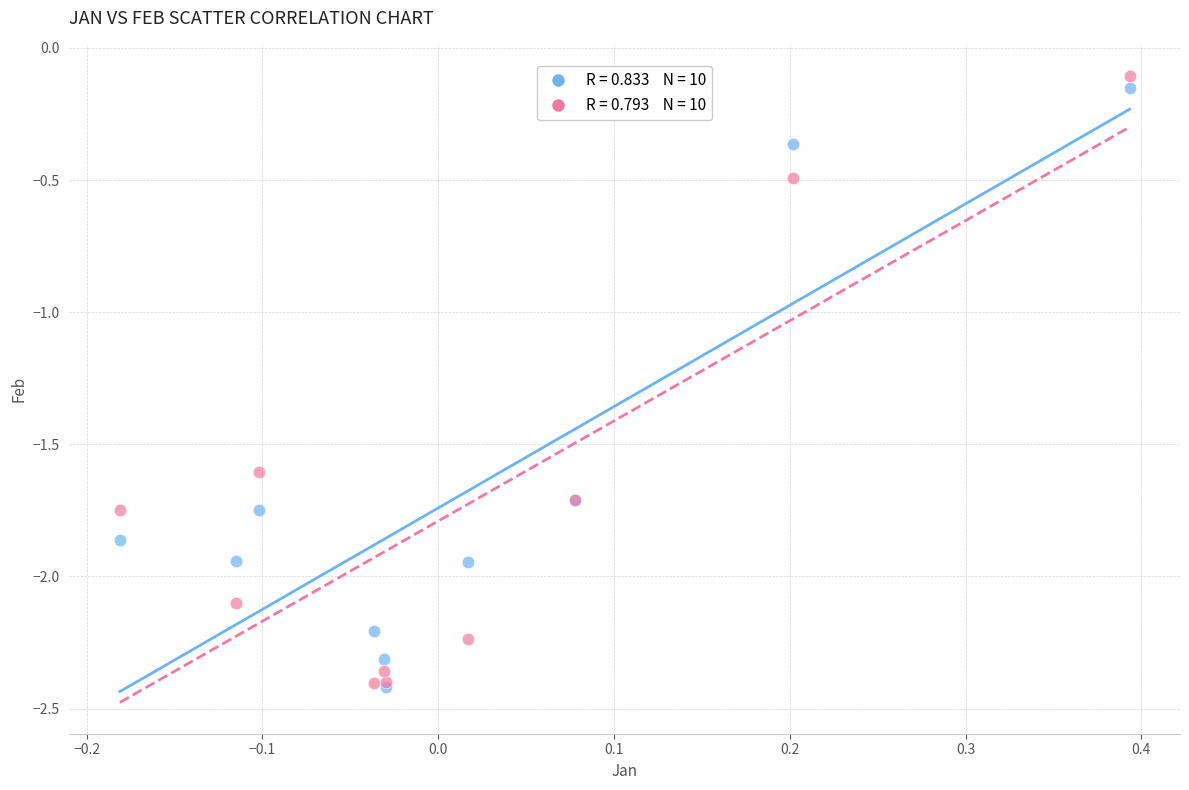

Across all series, what Y value is closest to -1?

-0.5